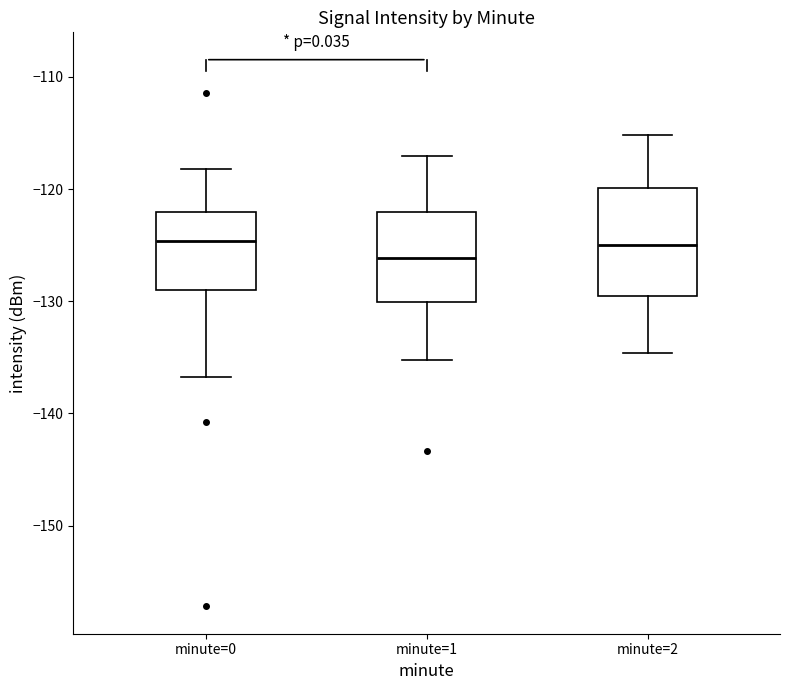

Where is the lower edge of the box for minute=1 on the y-axis? The values are not printed on the chart, so give them approximately, as read against the axis.

-130